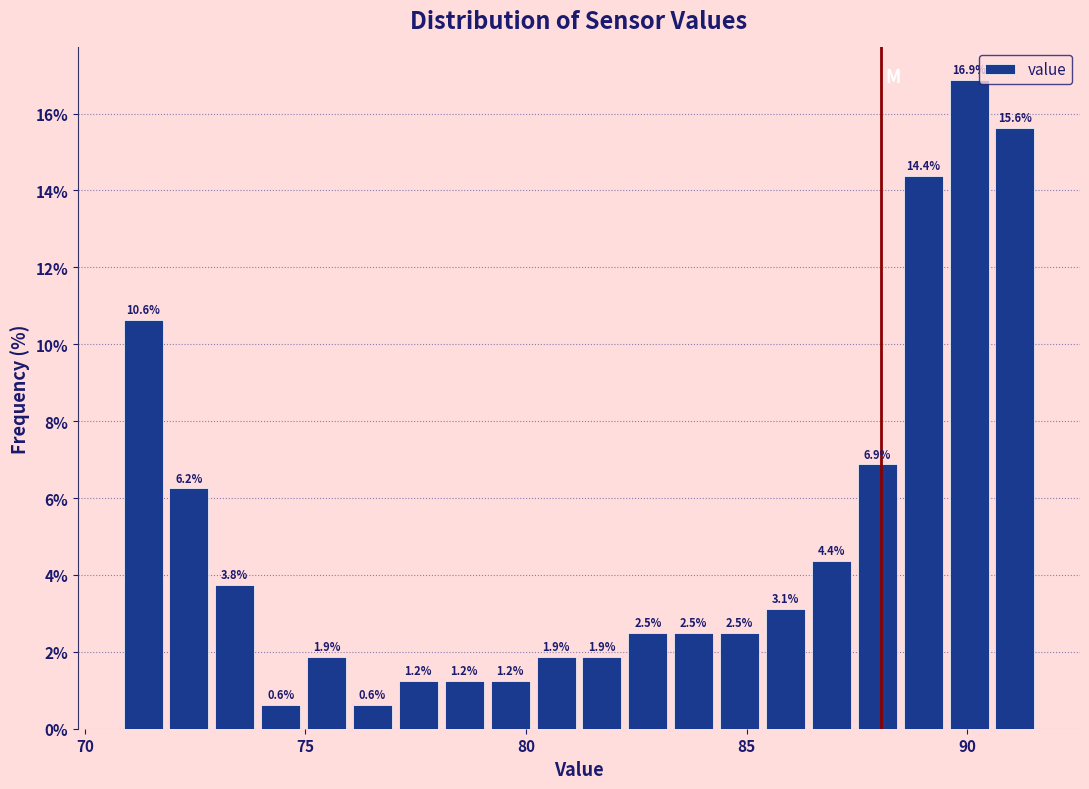

Around what value on the x-axis is the tallest bar? Give the approximate position of its centre, as read against the axis.

90.0